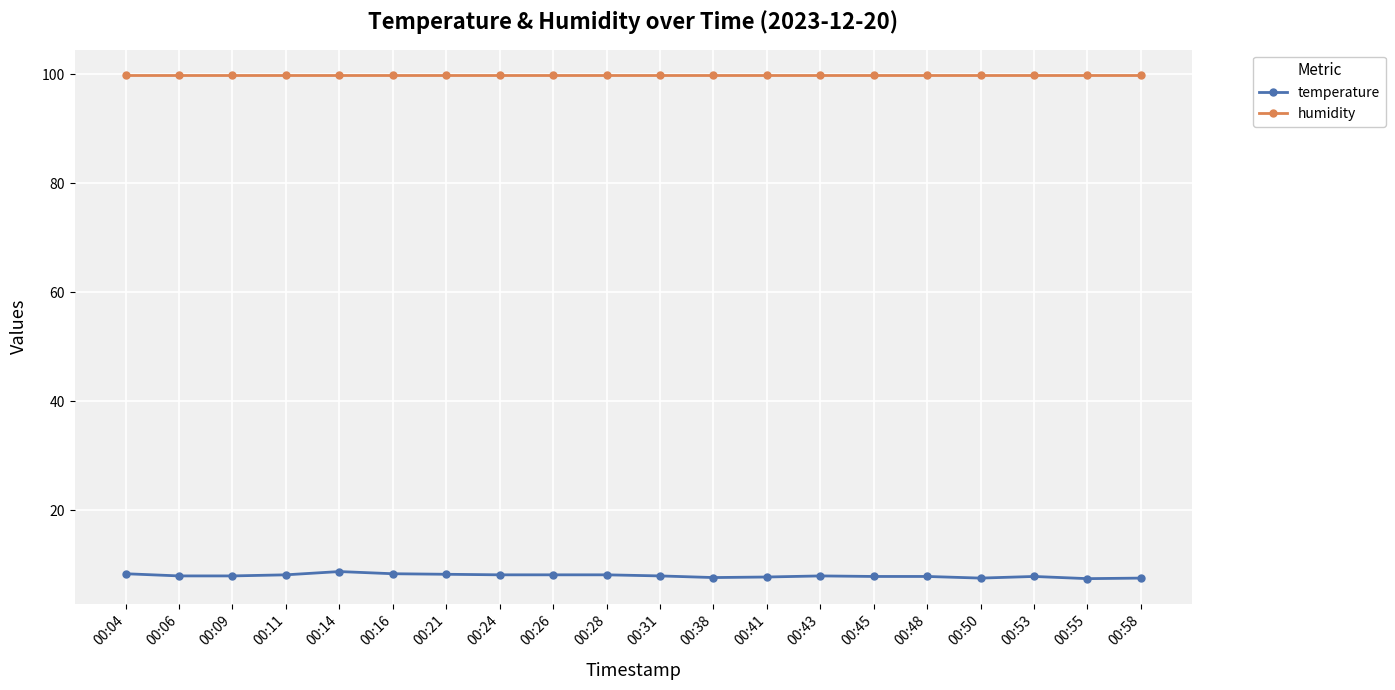

How many data points does each series have?

20